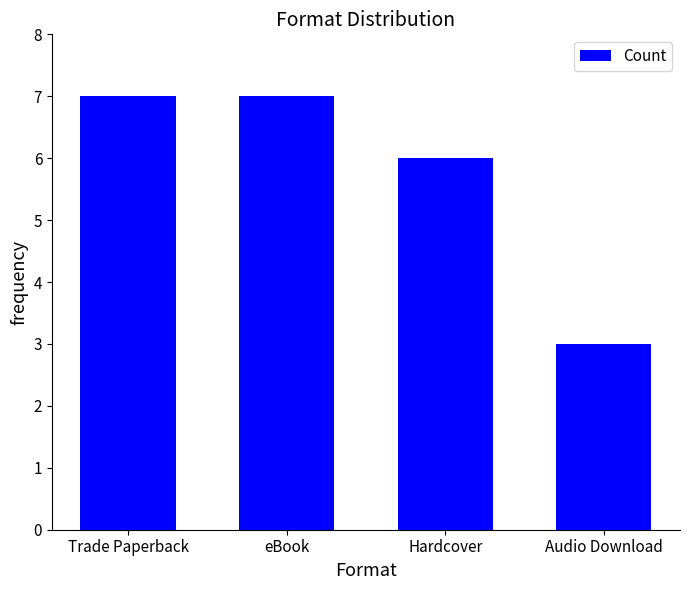

What is the difference between the values at Trade Paperback and Hardcover?

1